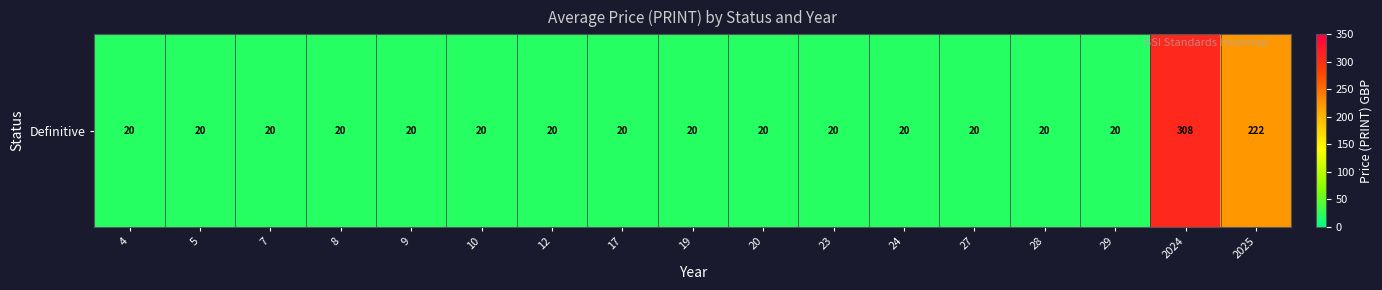

The chart shows a value of 9 at 19. True or false?

False